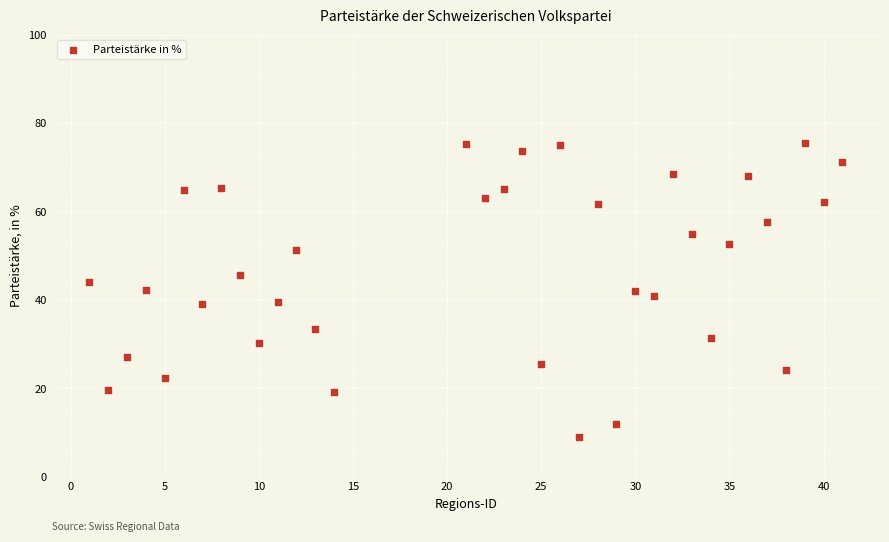

What is the range of X values (max minus min)?

40.0